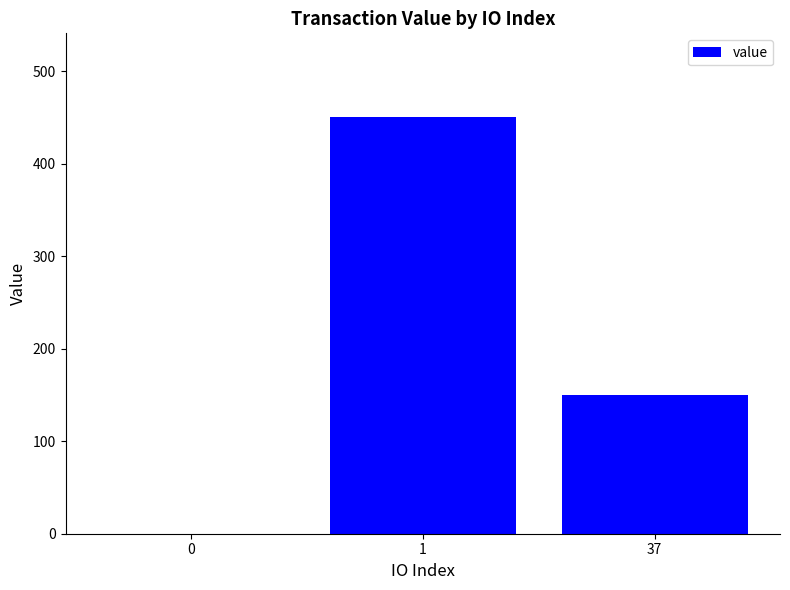

What is the greatest value displayed?

451.0